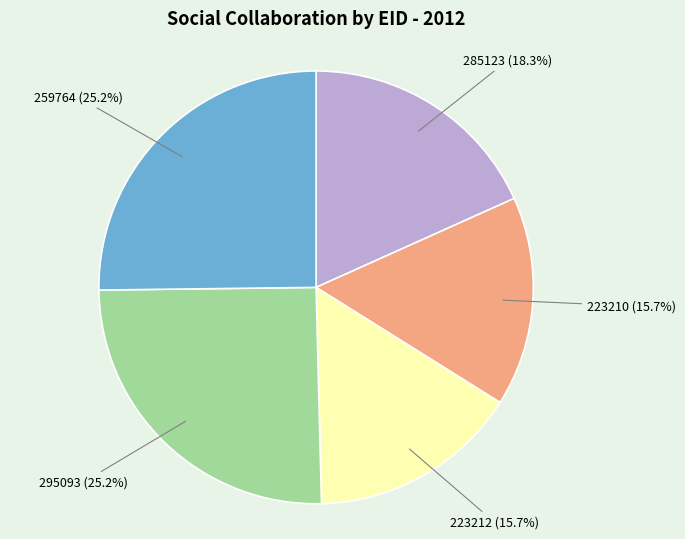

Is 223212 the majority of the pie?

No